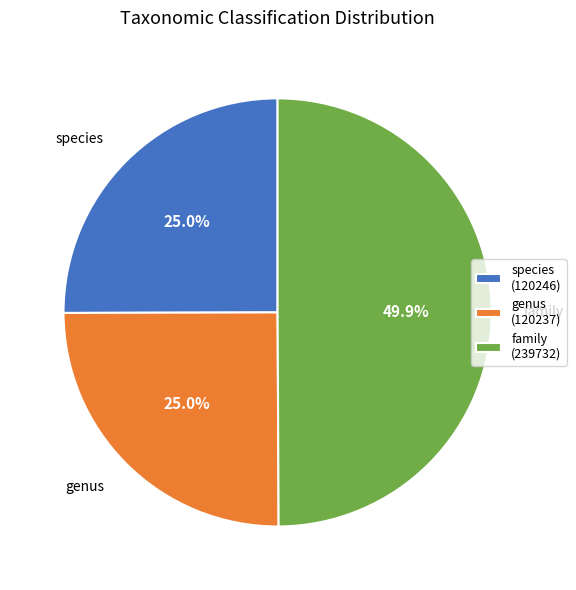

How much of the chart is everything except family?

50.1%